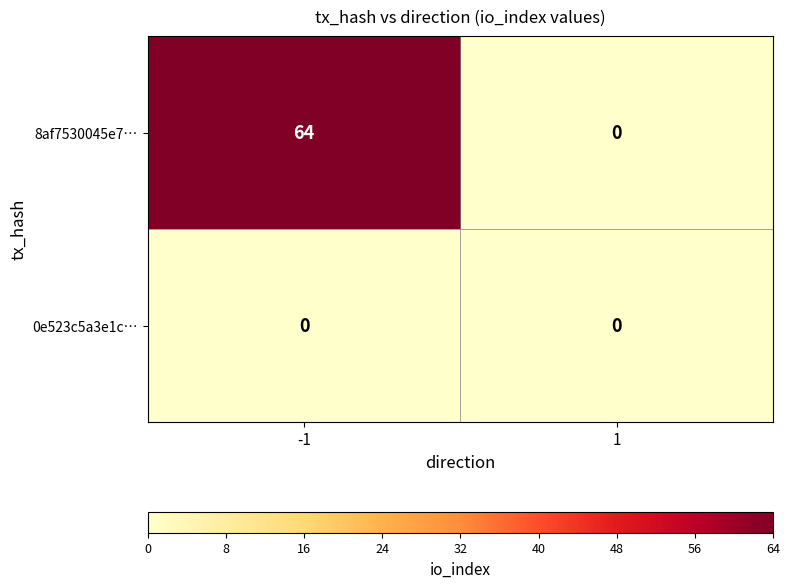

Reading left to right, what are all the values shown in this chart?

8af7530045e7…: -1=64	1=0
0e523c5a3e1c…: -1=0	1=0